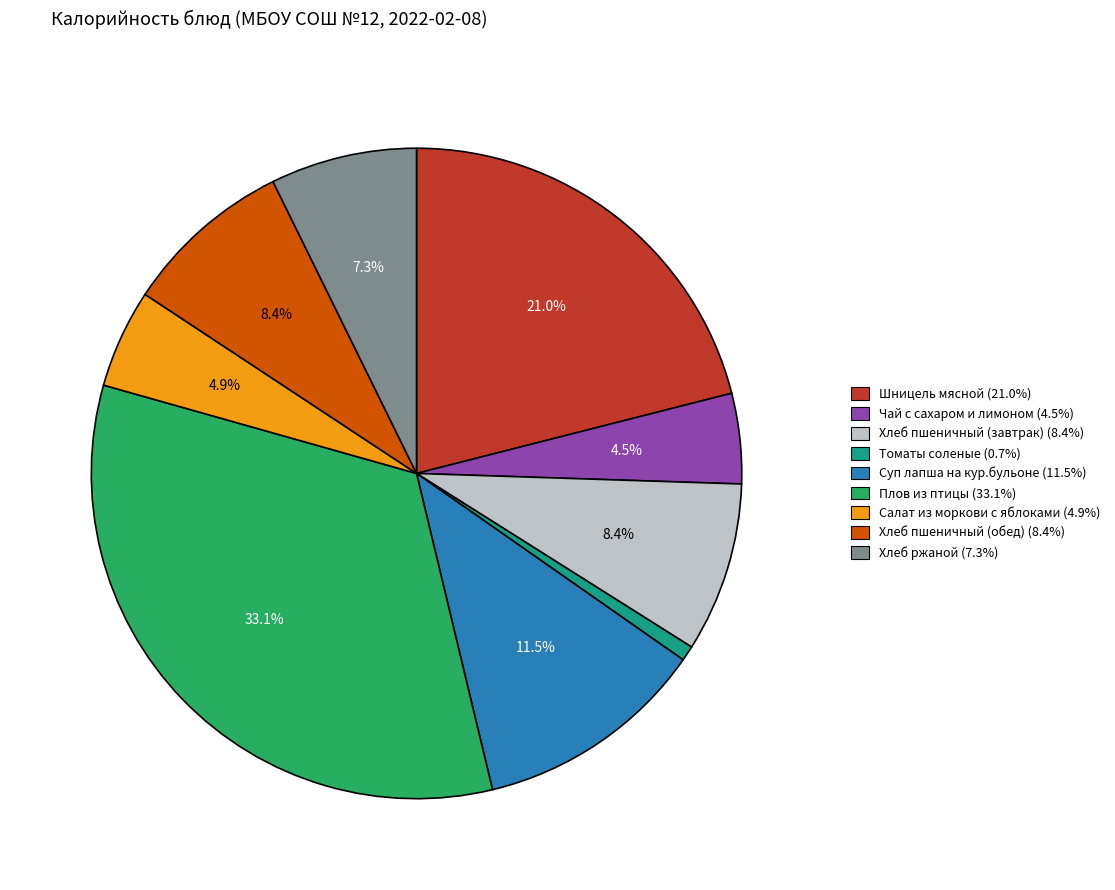

What percentage is the Хлеб пшеничный (обед) slice, to the nearest percent?

8%